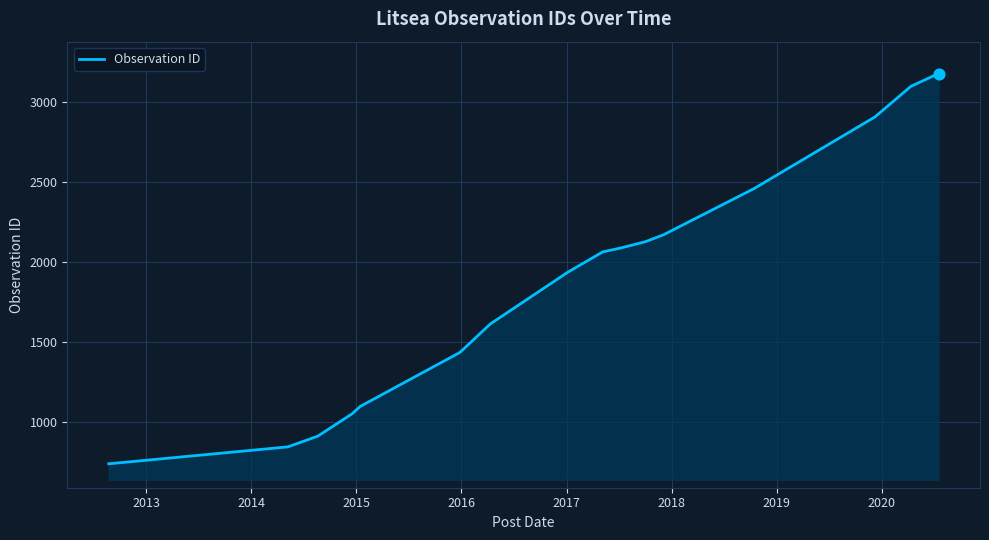

What is the minimum value shown in the chart?

735